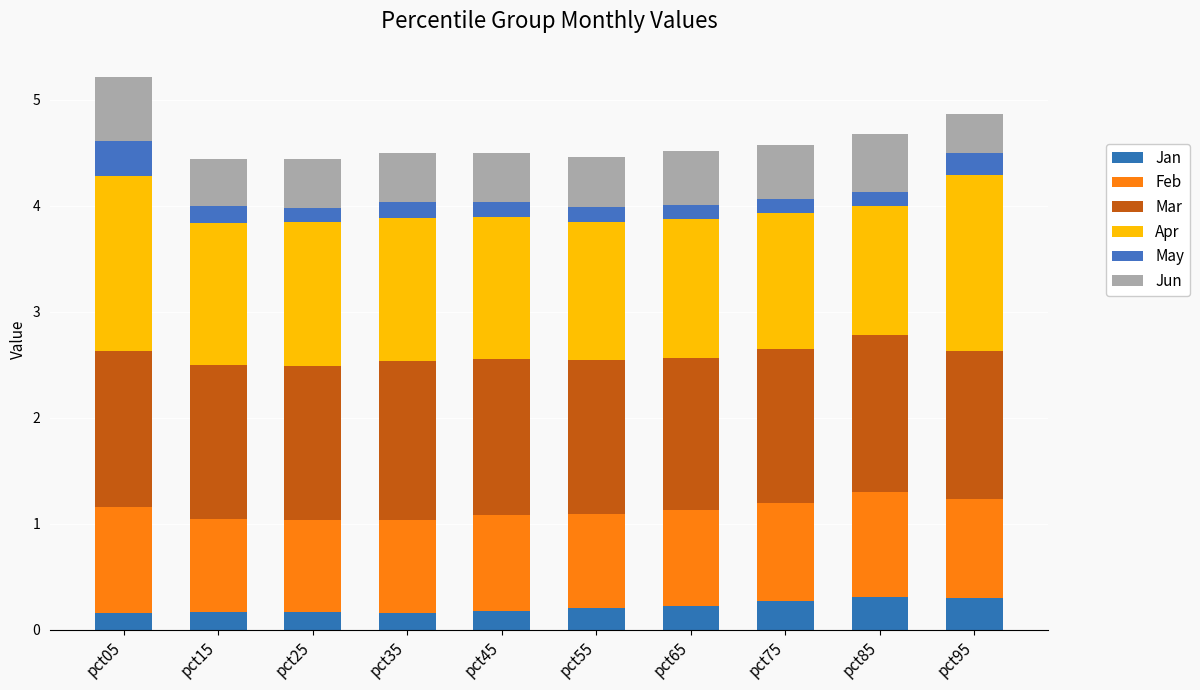

What is the difference between the second highest and minimum values in the Apr series?

0.4